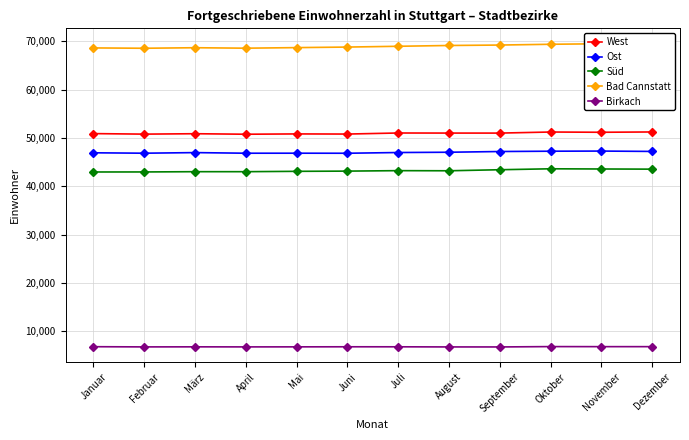

True or false: Bad Cannstatt and Ost cross at least once.

False